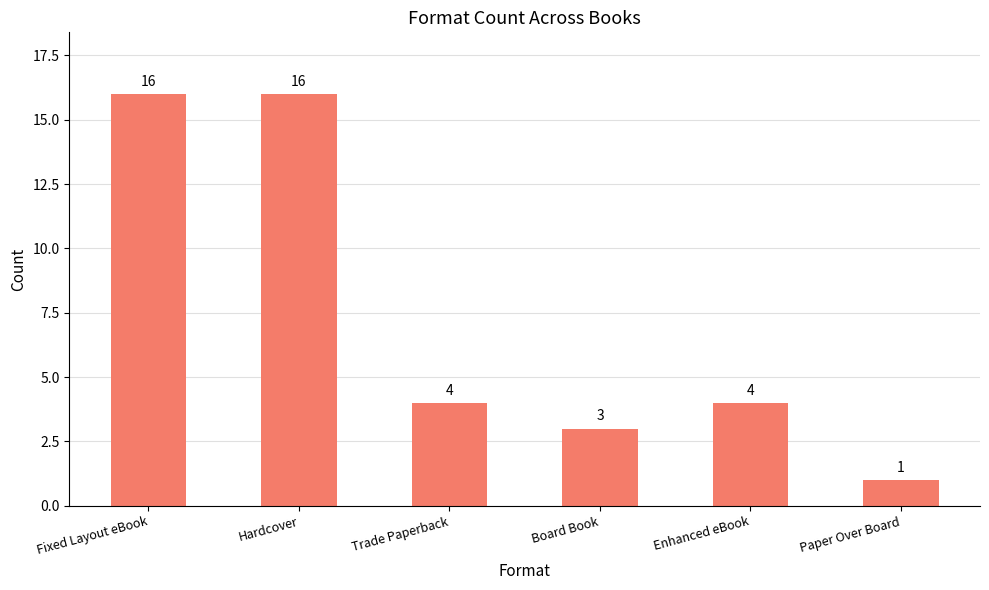

The value at Trade Paperback is 4. True or false?

True